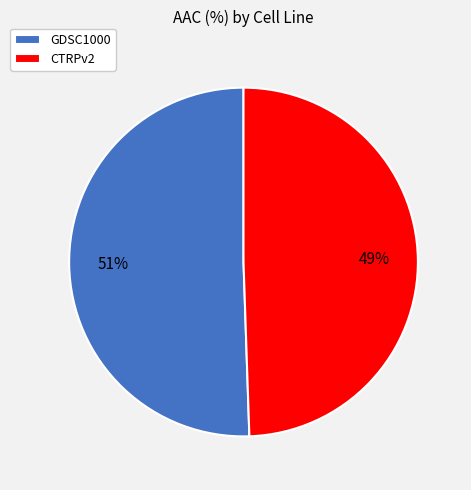

What is the smallest slice in the pie chart?

CTRPv2